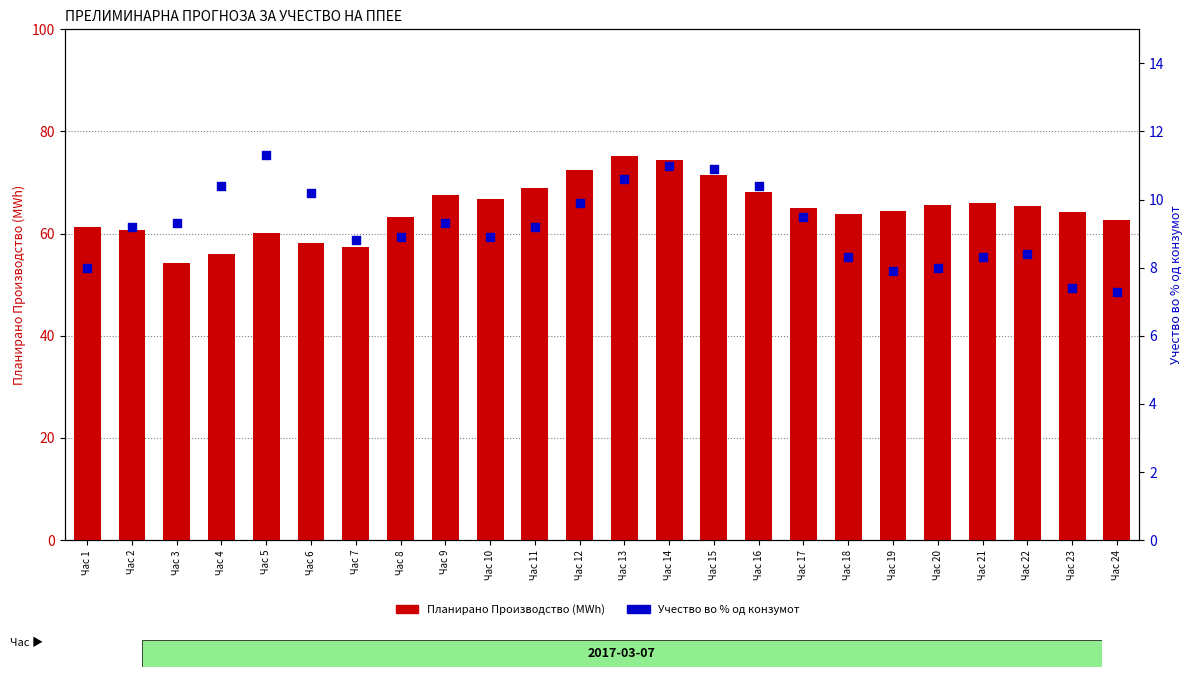

Which series has the largest Y range (max minus min)?

Планирано Производство (MWh)